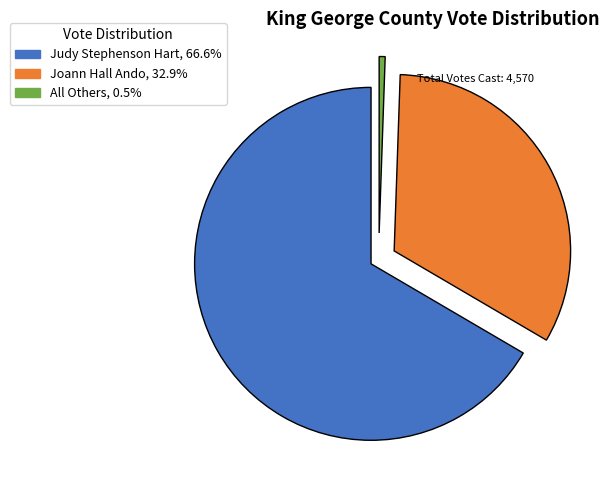

What is the largest slice in the pie chart?

Judy Stephenson Hart